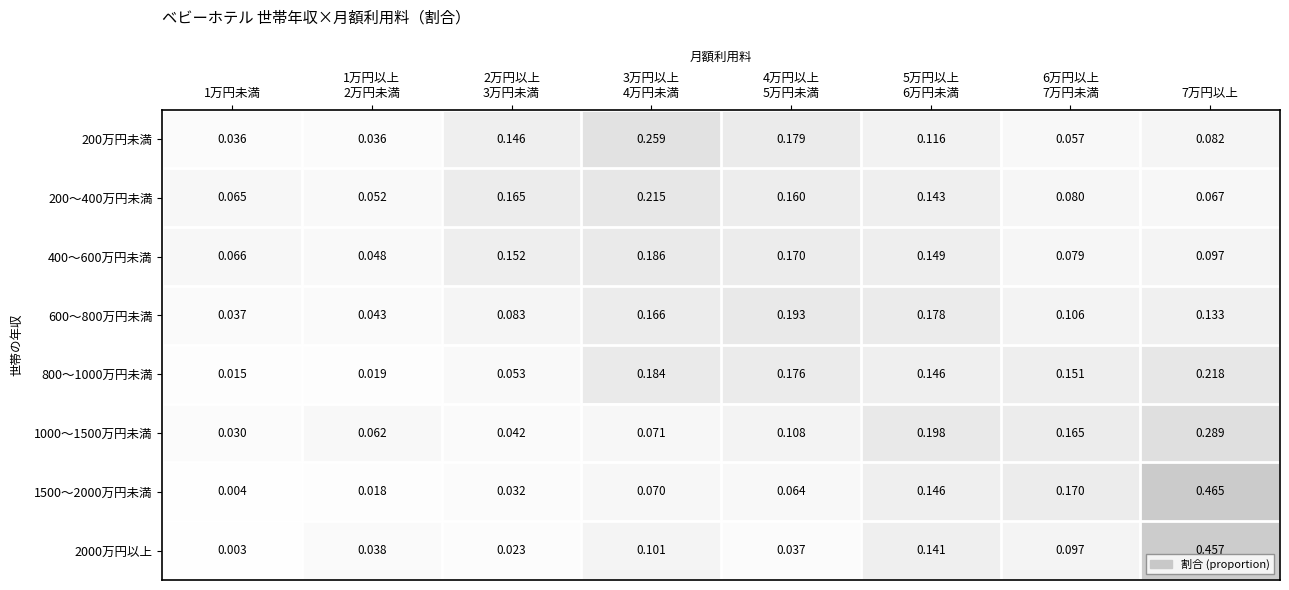

At which category is the sum across all series the highest?

7万円以上